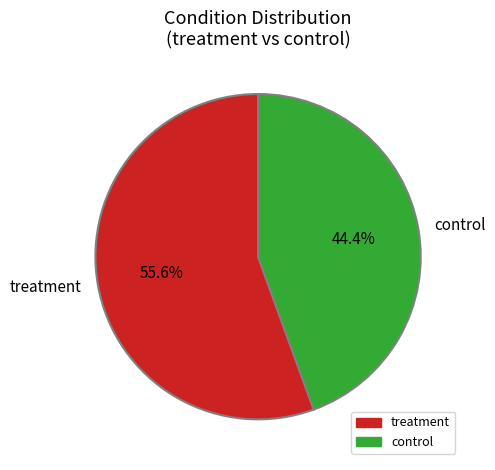

Which slice is the smallest?

control